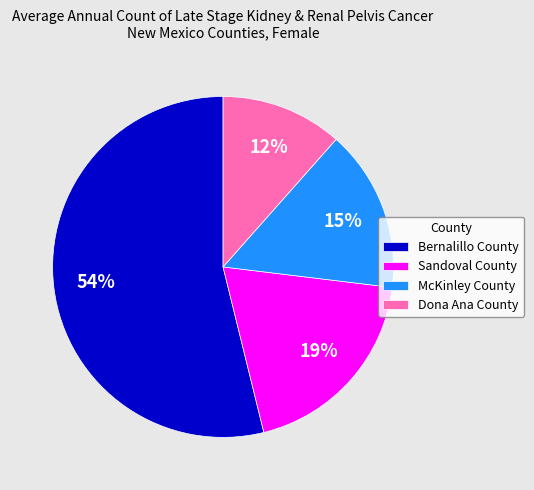

Is the sum of Sandoval County and Bernalillo County greater than half?

Yes